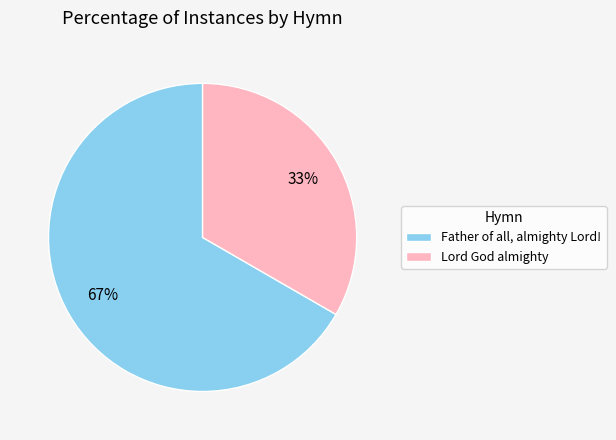

Is the sum of Father of all, almighty Lord! and Lord God almighty greater than half?

Yes